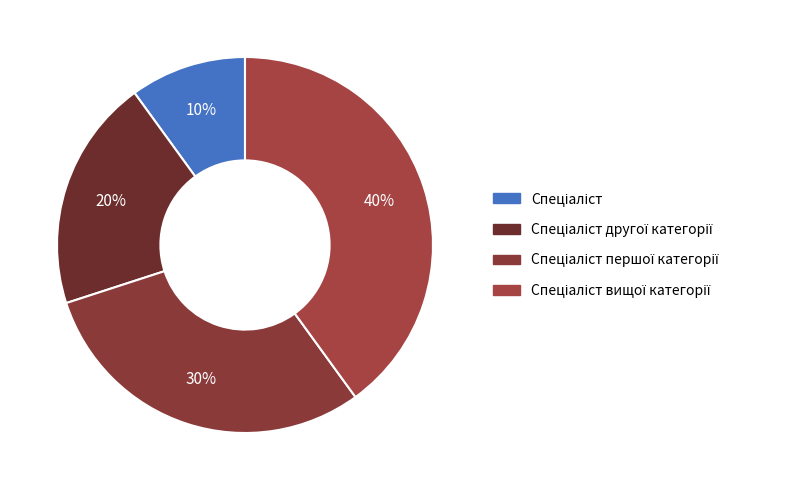

Which slice is the smallest?

Спеціаліст